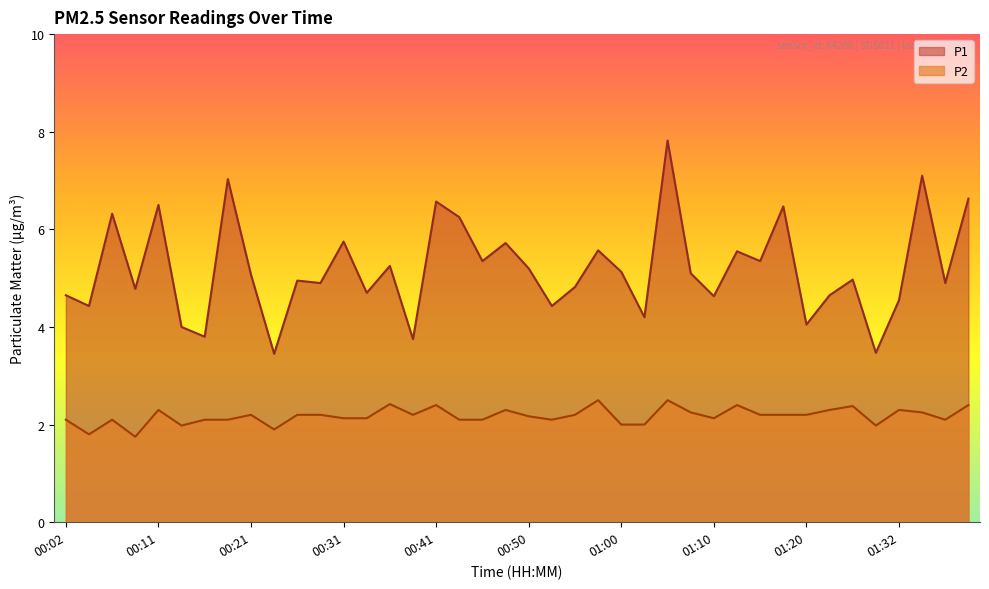

What is the difference between the P2 values at 00:16 and 00:55?

0.1